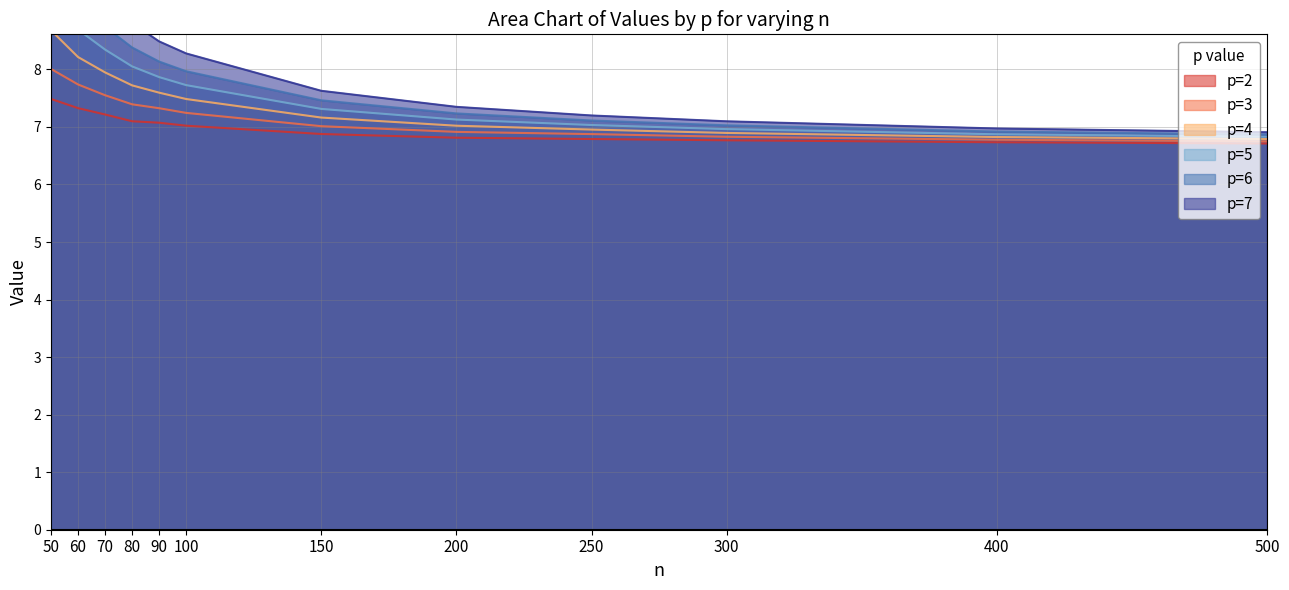

Between 50 and 100, which is larger?

50